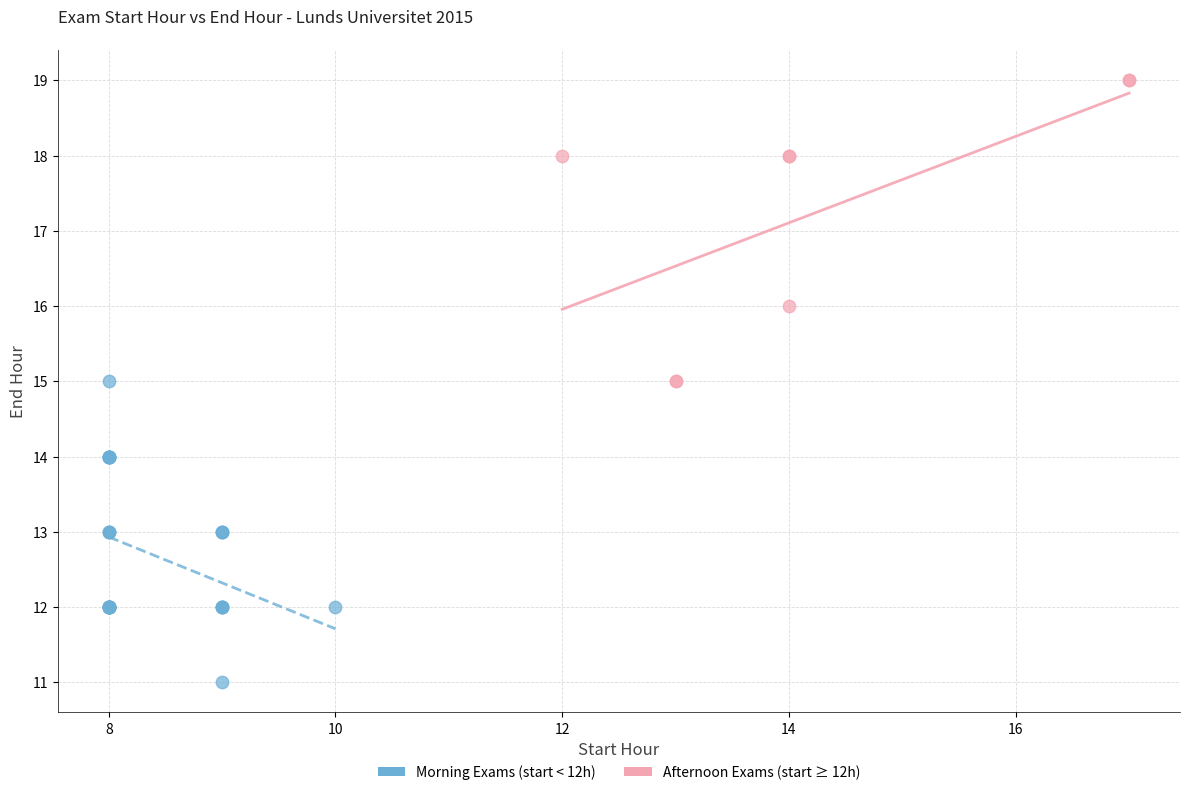

Which series reaches the maximum Y coordinate?

Afternoon Exams (start ≥ 12h)